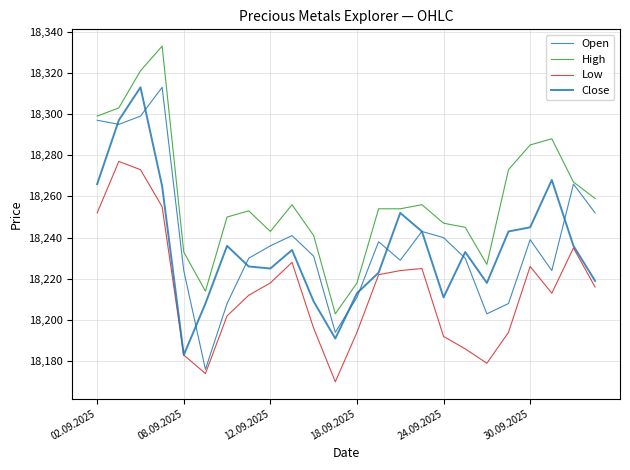

In Open, how many points are lower than both neighbors (excluding endpoints)?

6